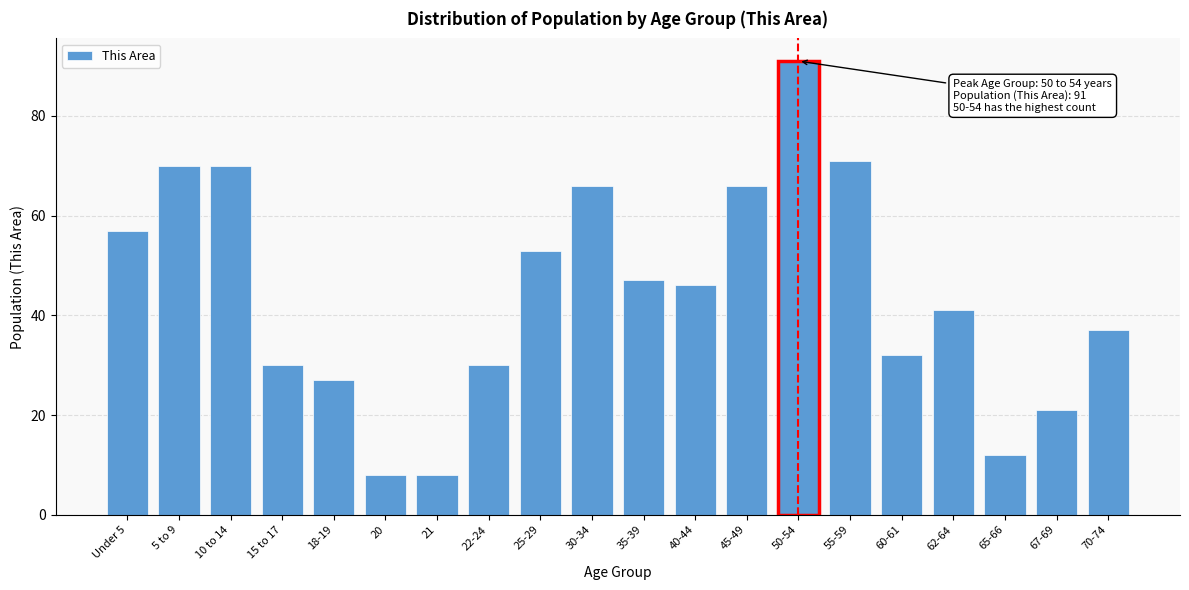

Reading left to right, list all the values displayed in this chart.

57	70	70	30	27	8	8	30	53	66	47	46	66	91	71	32	41	12	21	37